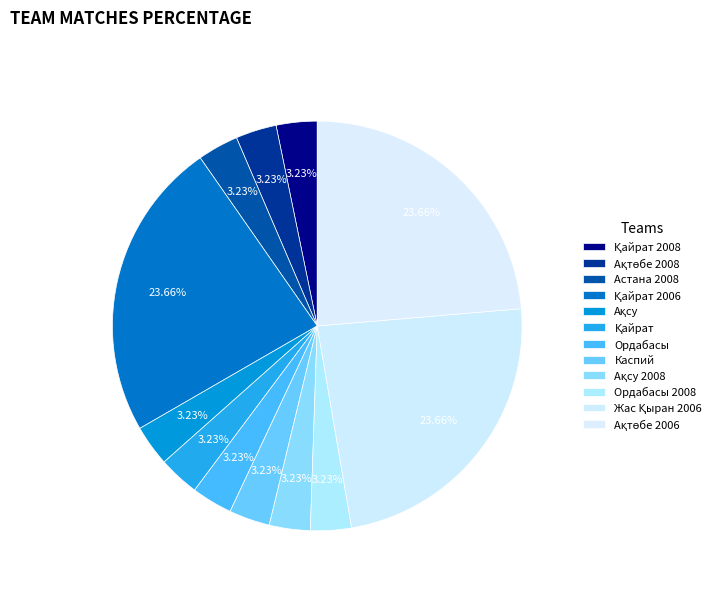

How many slices are in this pie chart?

12